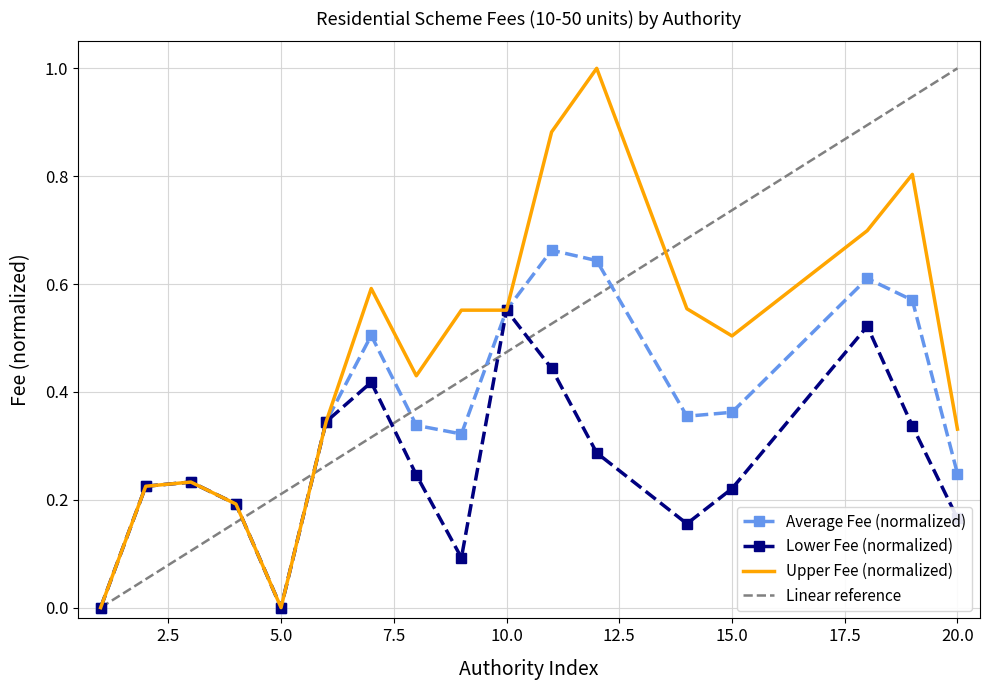

What is the spread (max minus min) of values at 18?

0.2